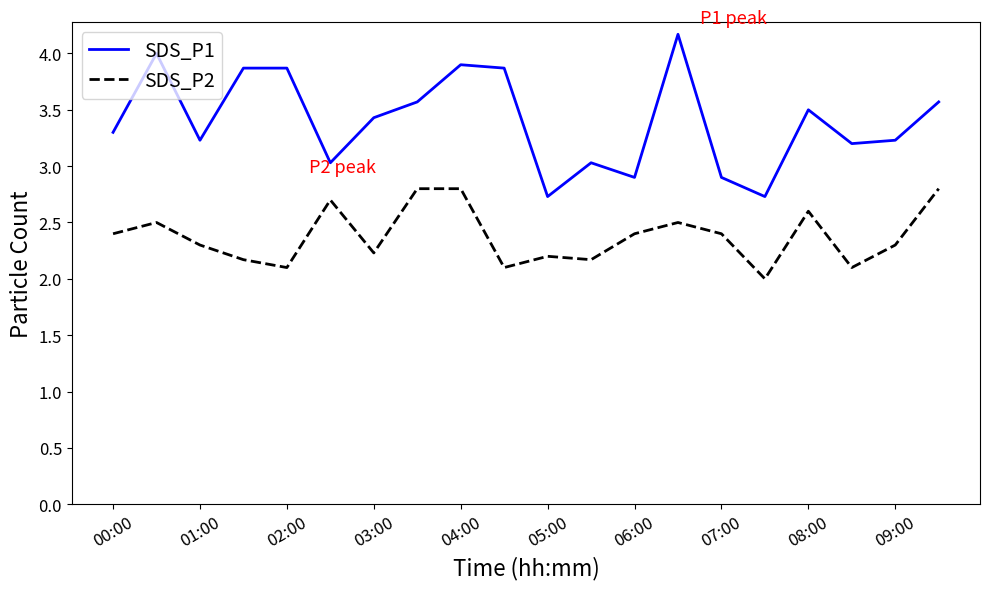

How many values in the SDS_P1 series are below 3?

4